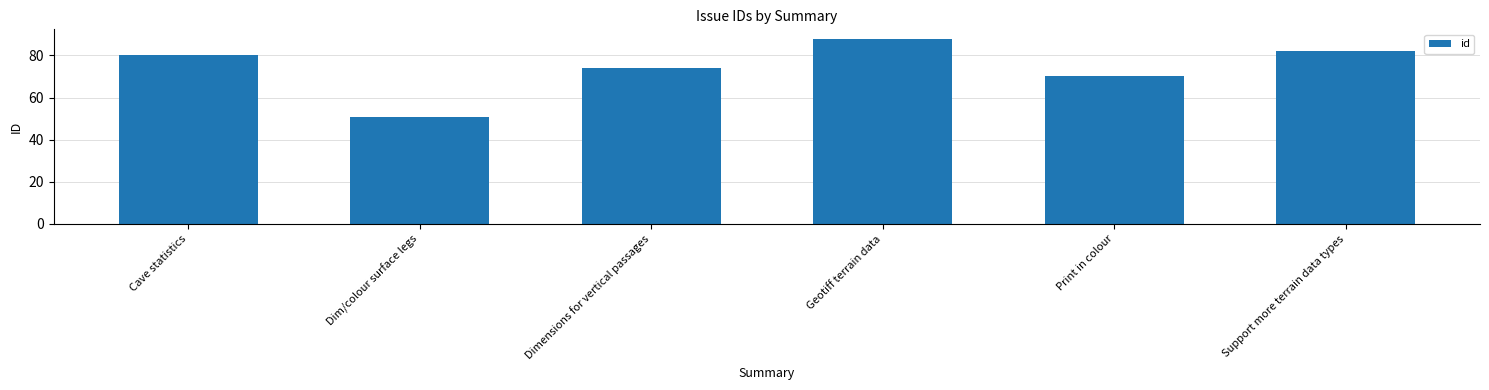

What is the label of the 5th bar from the left?

Print in colour